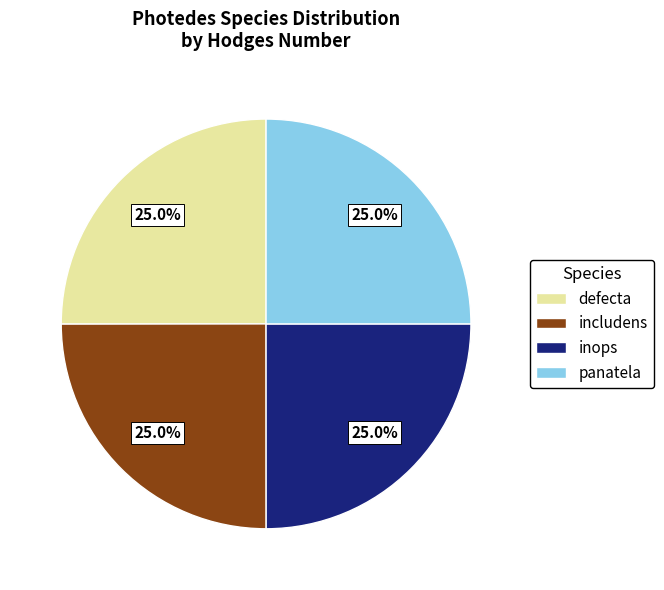

How many slices are in this pie chart?

4